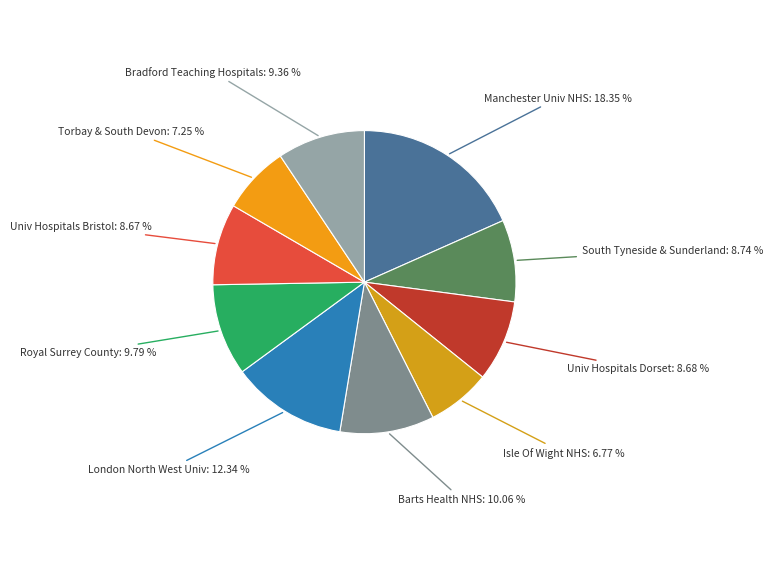

Which category has the biggest portion of the pie?

Manchester Univ NHS